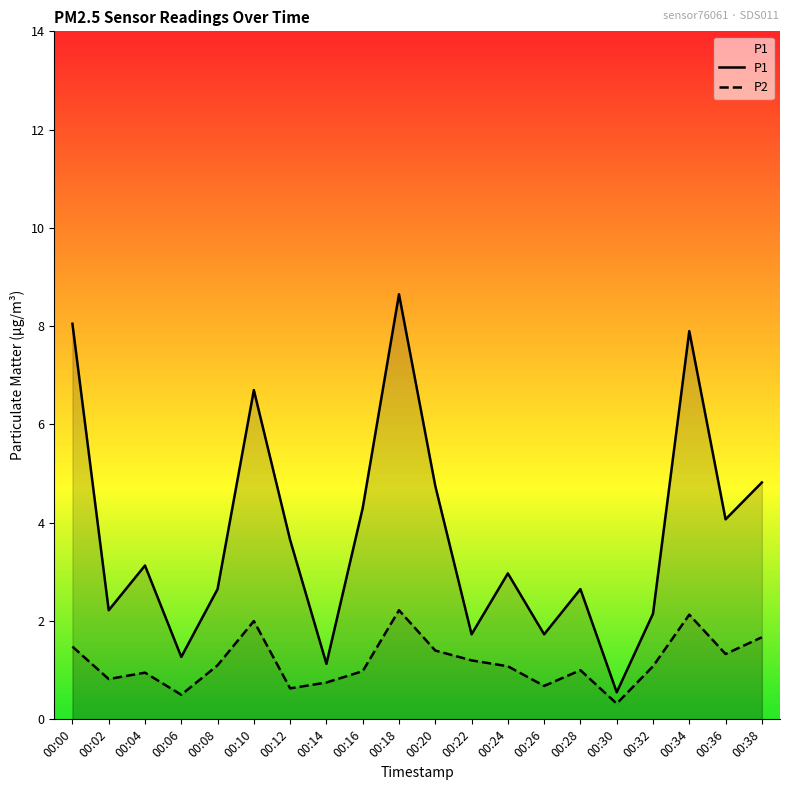

Which label corresponds to the largest value in the chart?

00:18